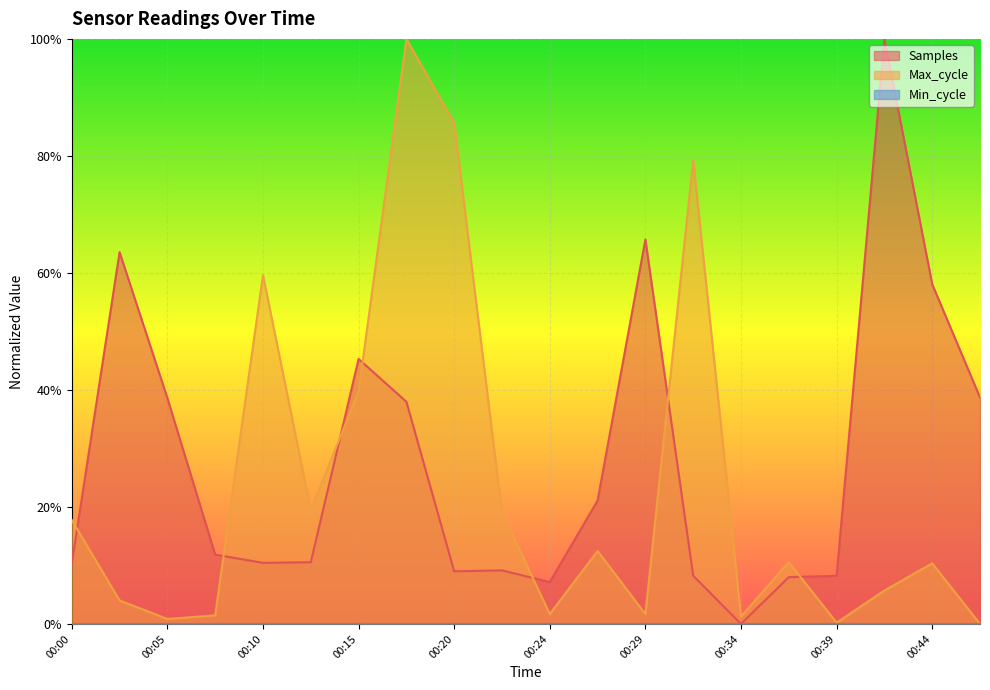

What is the difference between the maximum and second lowest values in the Max_cycle series?

1.0